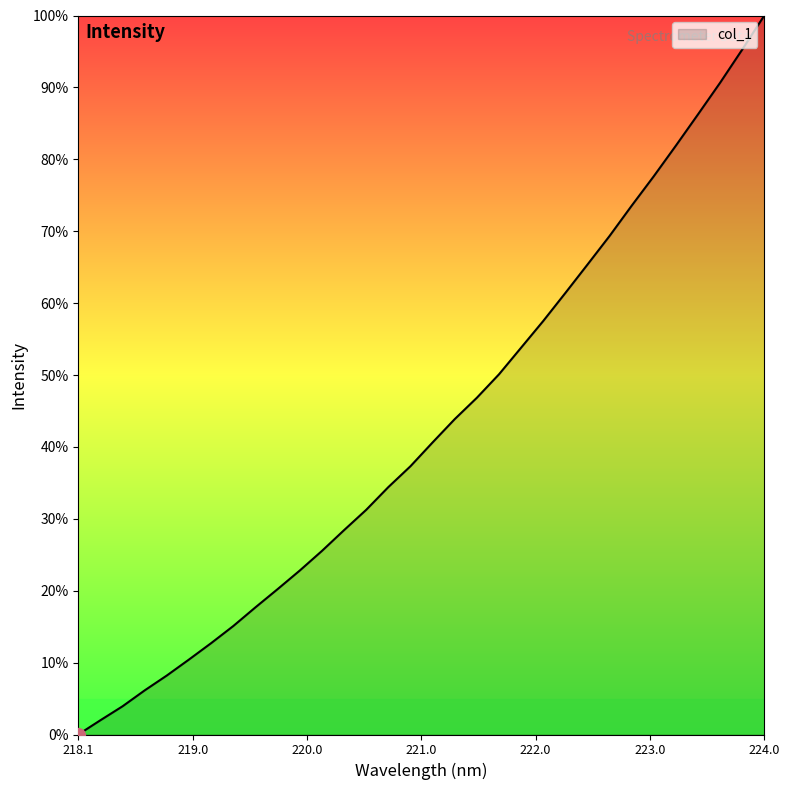

Does the chart have visible grid lines?

No